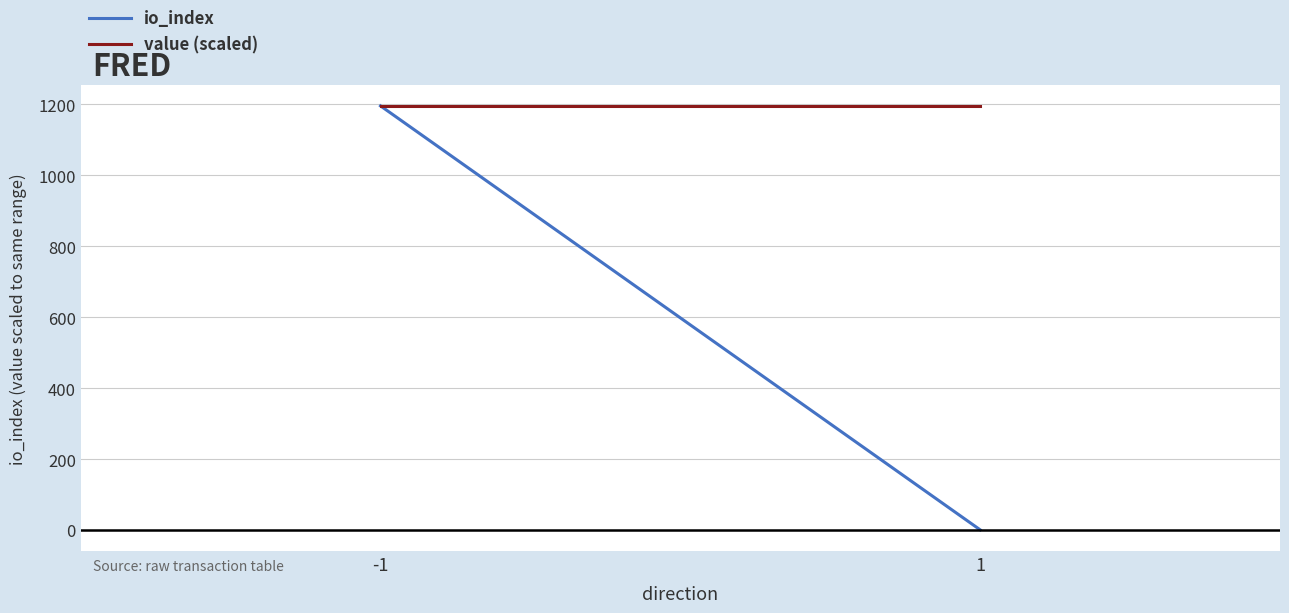

Which series has the largest total across all categories?

value (scaled)